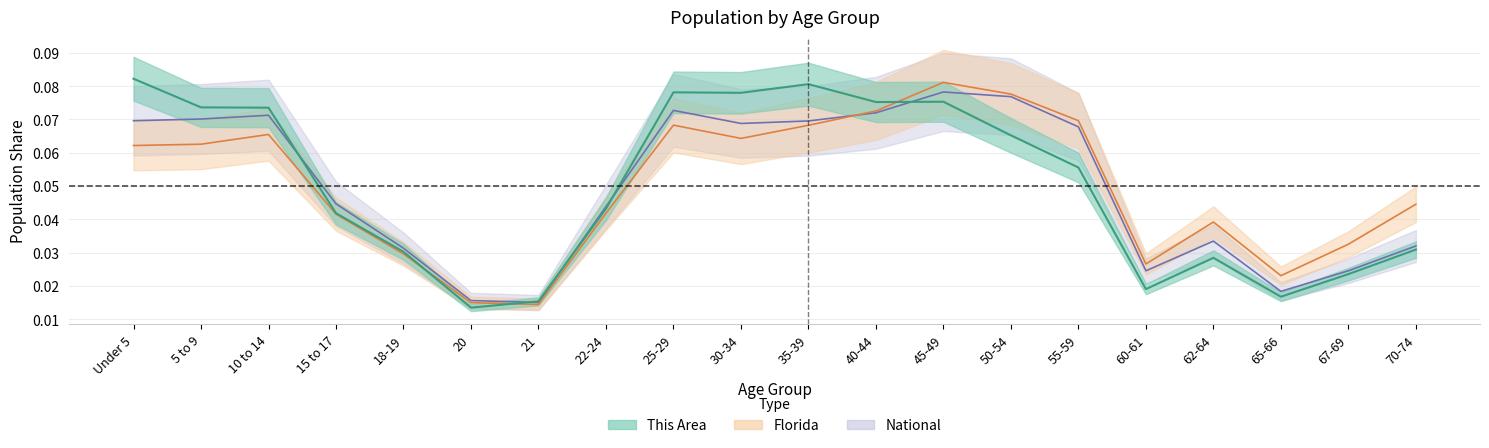

Which series has the widest spread of values?

This Area